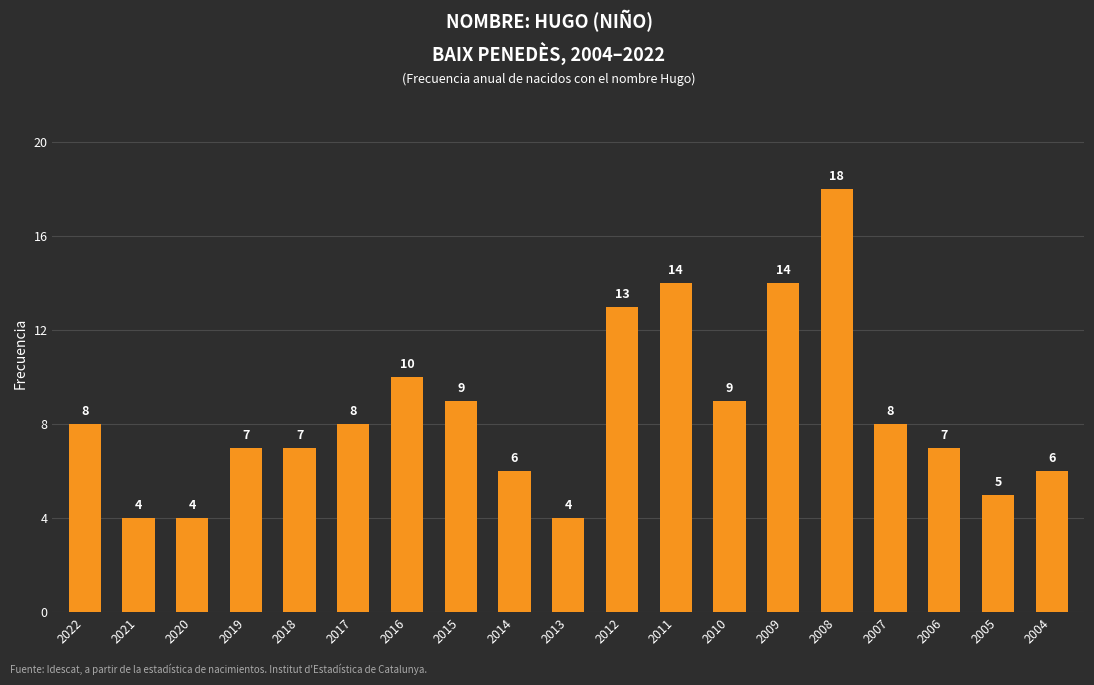

What is the average value?

8